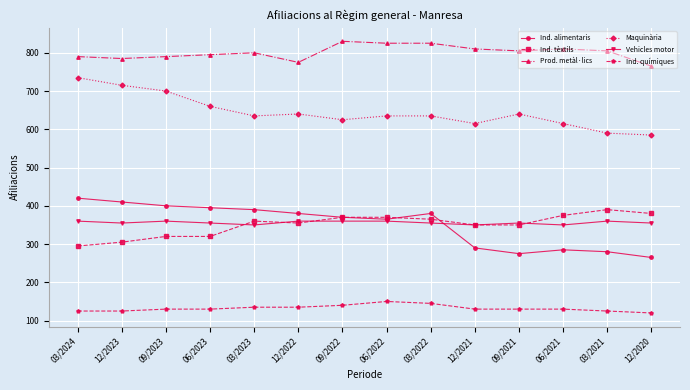

The Ind. químiques series shows 145 at 03/2022. True or false?

True